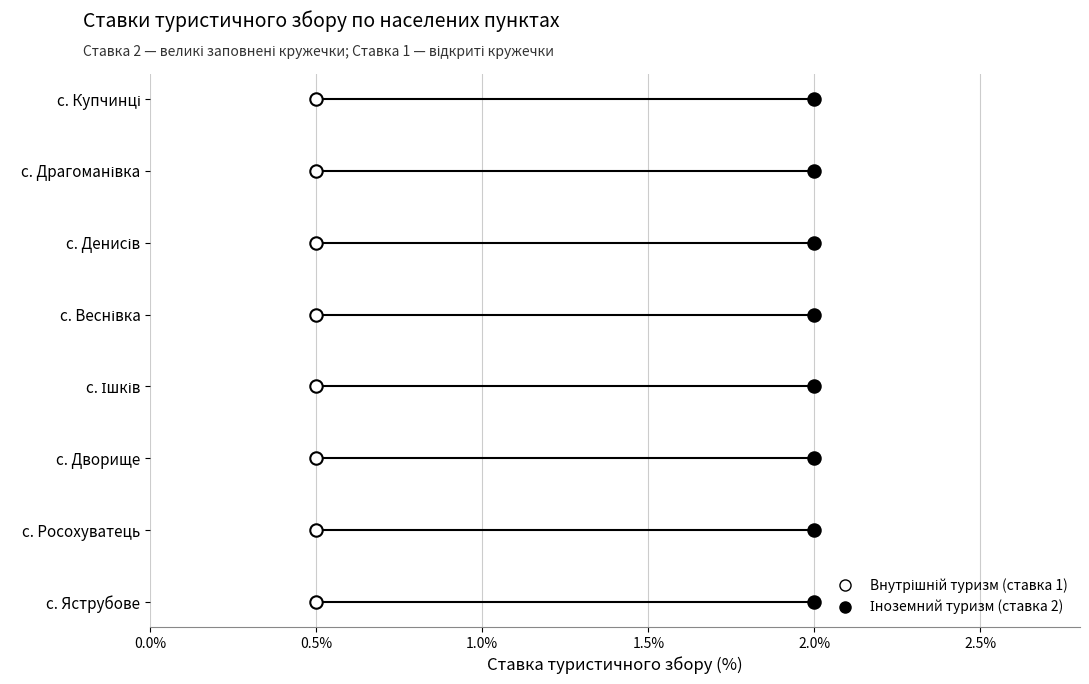

What are all the series names shown in the legend?

Внутрішній туризм (ставка 1), Іноземний туризм (ставка 2)